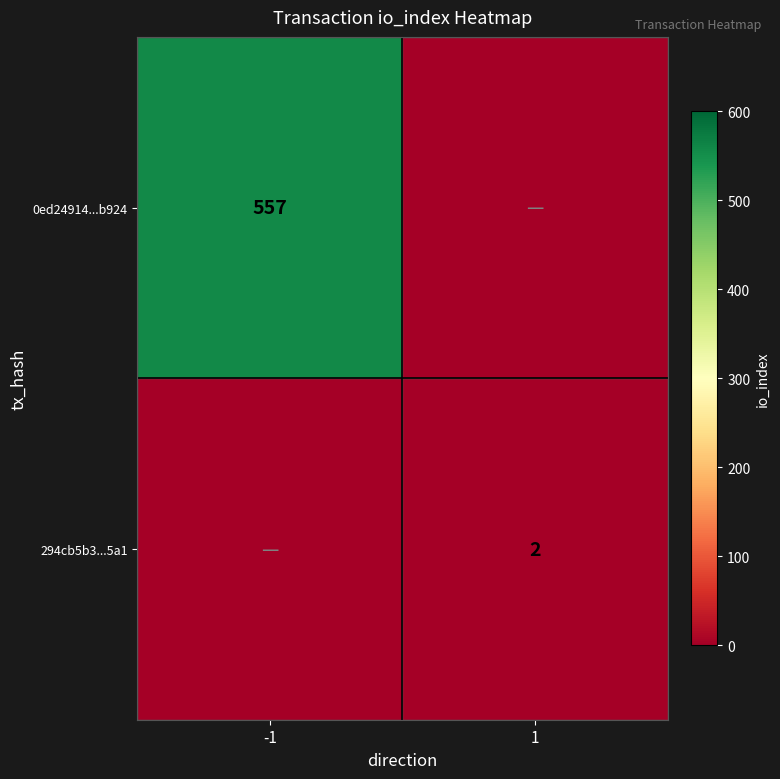

At which category is the sum across all series the highest?

-1